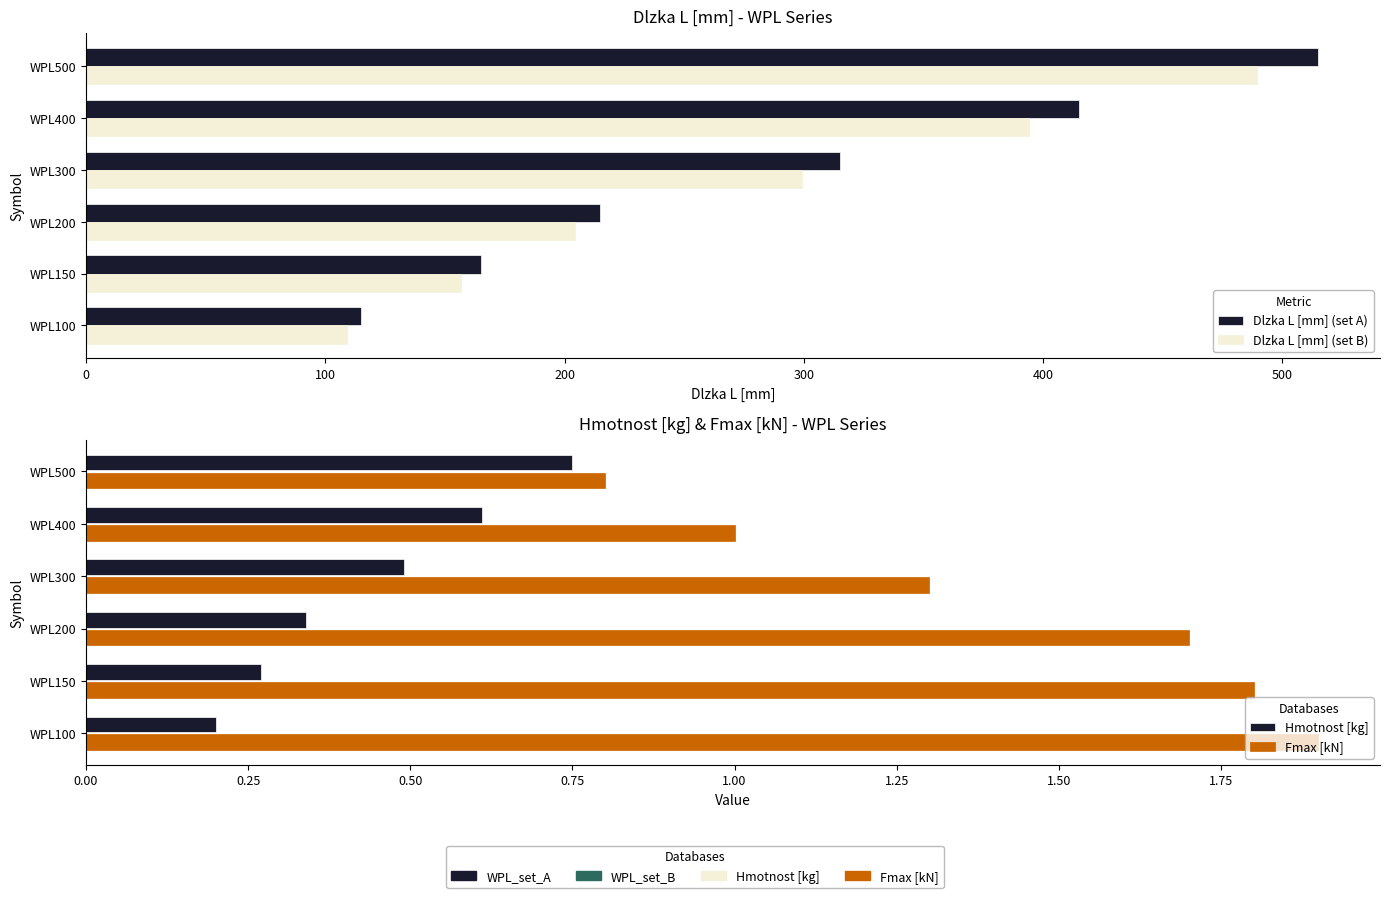

How many groups of bars are there?

6